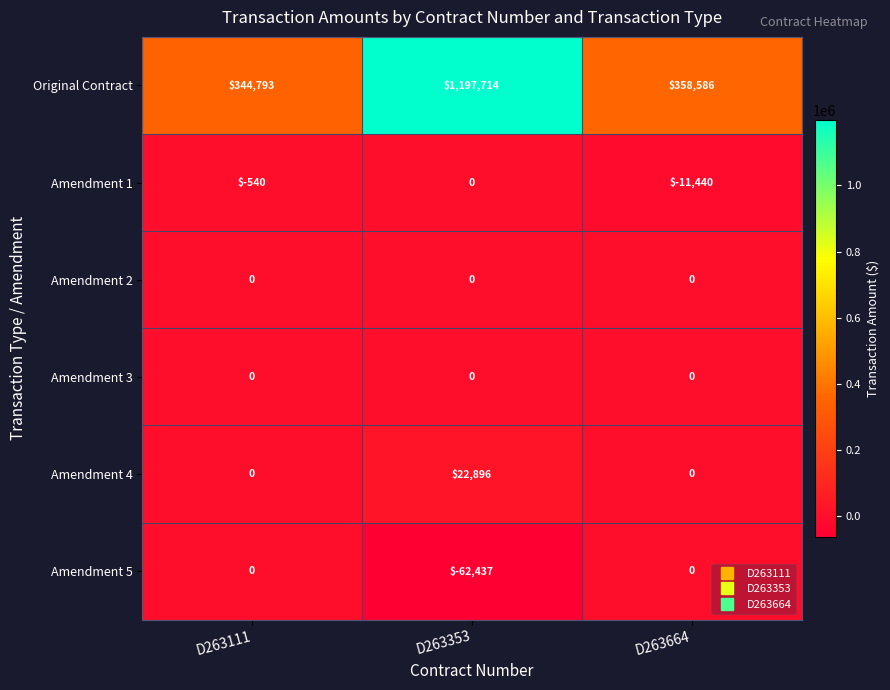

At which label is Amendment 1 closest to -5720?

D263111